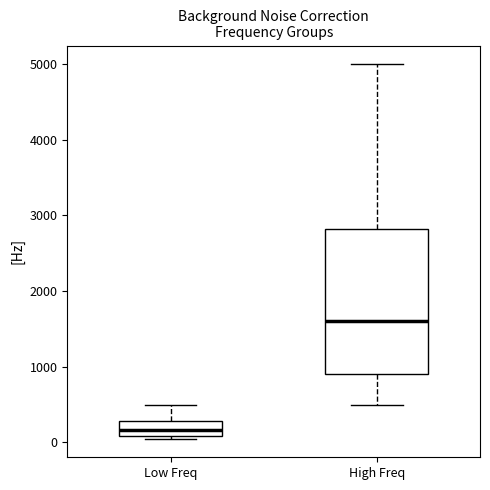

Where does the median line of the box for High Freq sit on the y-axis? The values are not printed on the chart, so give them approximately, as read against the axis.

1600